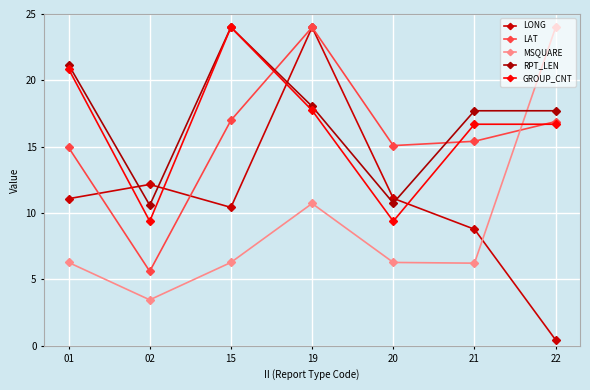

How many lines are shown in the chart?

5